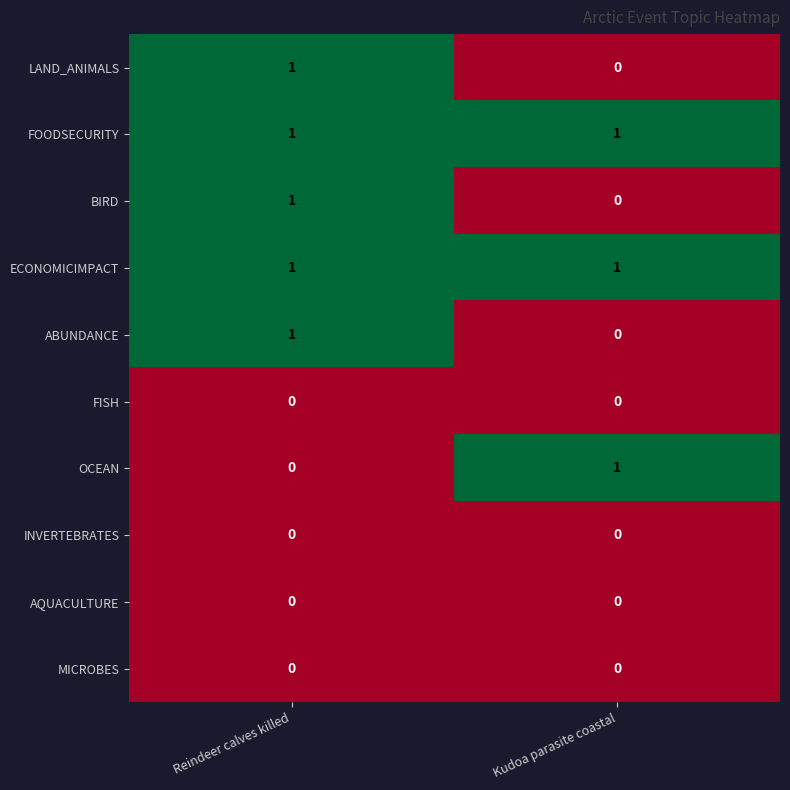

Rank the categories by BIRD value from highest to lowest.

Reindeer calves killed, Kudoa parasite coastal